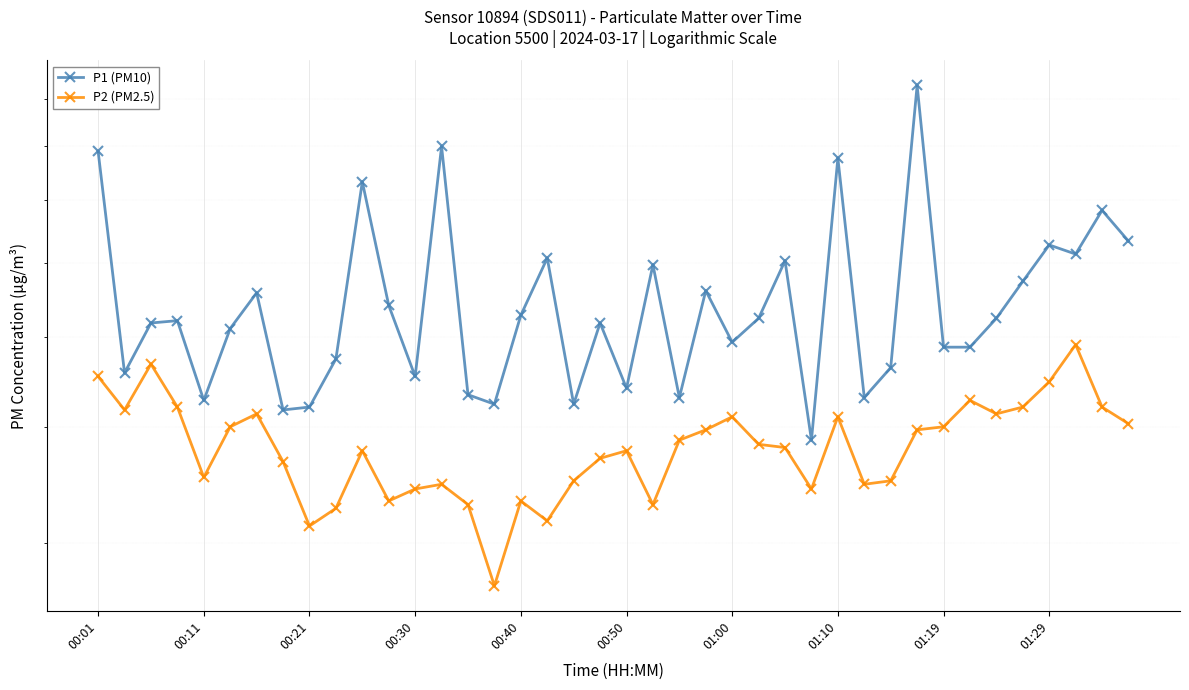

Reading right to left, extract all data points from this chart.

P1 (PM10): 6.3	6.8	6.1	6.3	5.7	5.2	4.9	4.9	9.3	4.6	4.3	7.8	3.9	6.0	5.2	4.9	5.6	4.3	6.0	4.4	5.2	4.2	6.1	5.3	4.2	4.3	8.0	4.5	5.4	7.3	4.7	4.2	4.2	5.6	5.1	4.3	5.2	5.2	4.6	7.9
P2 (PM2.5): 4.0	4.2	4.9	4.5	4.2	4.1	4.3	4.0	4.0	3.5	3.5	4.1	3.4	3.8	3.8	4.1	4.0	3.9	3.3	3.8	3.7	3.5	3.2	3.3	2.7	3.3	3.5	3.4	3.3	3.8	3.3	3.1	3.7	4.1	4.0	3.5	4.2	4.7	4.2	4.5